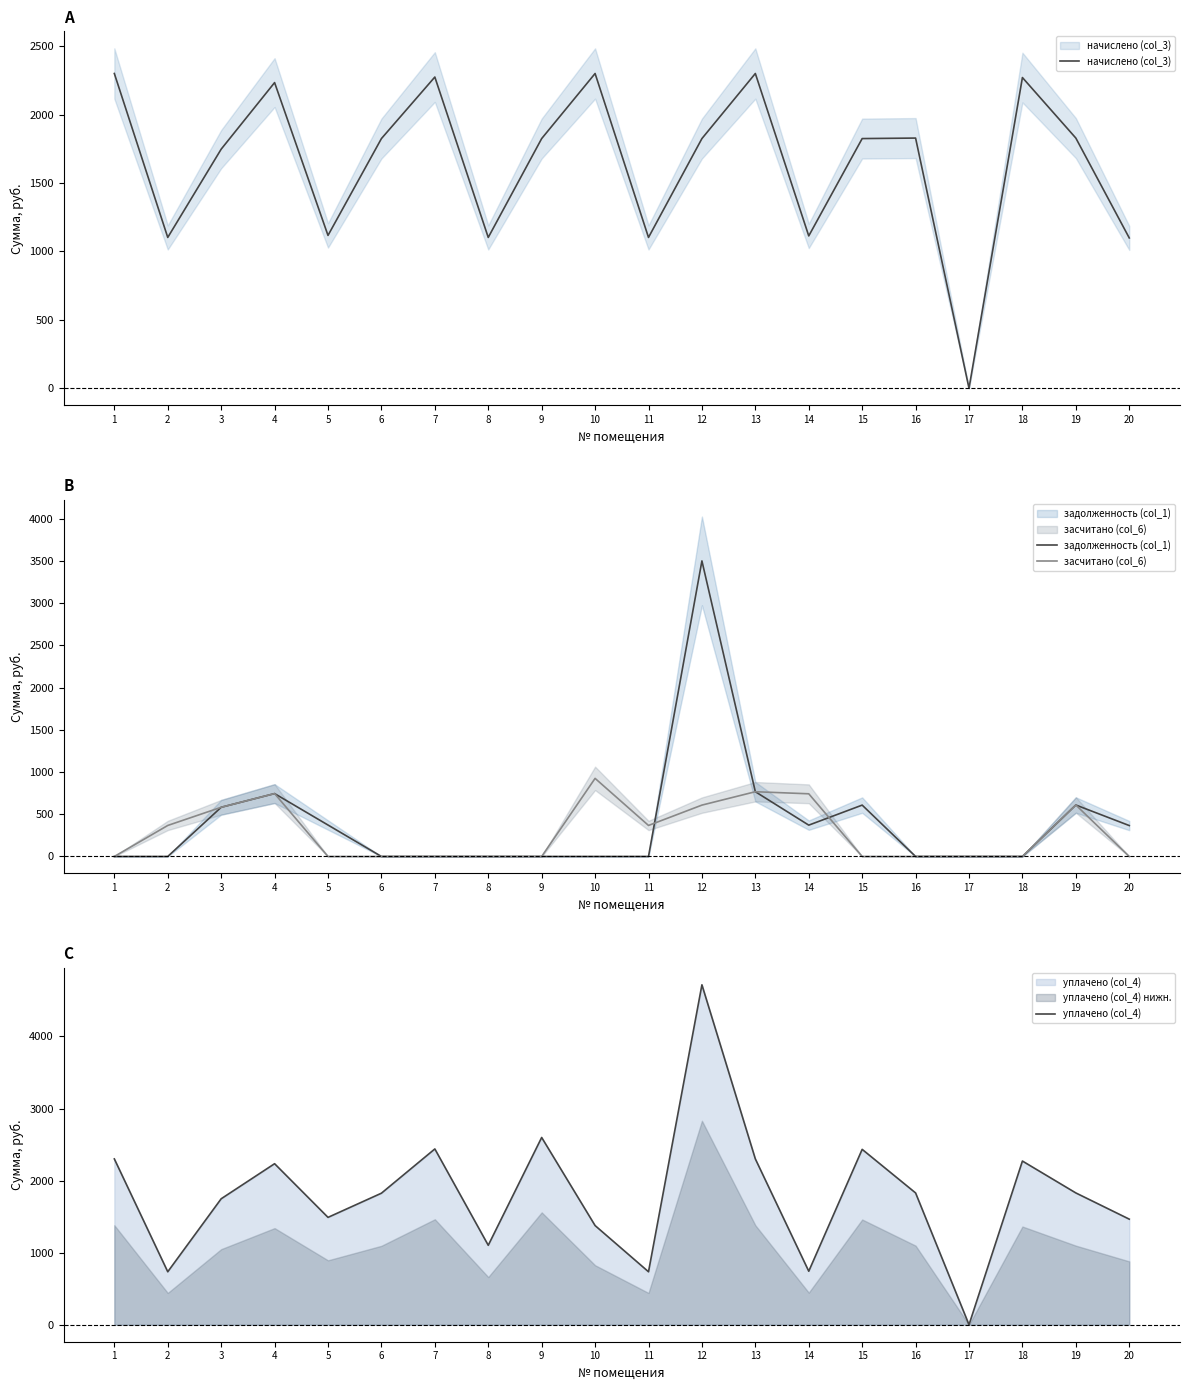

What is the value of the уплачено (col_4) point at the 13th from the left?

2300.7